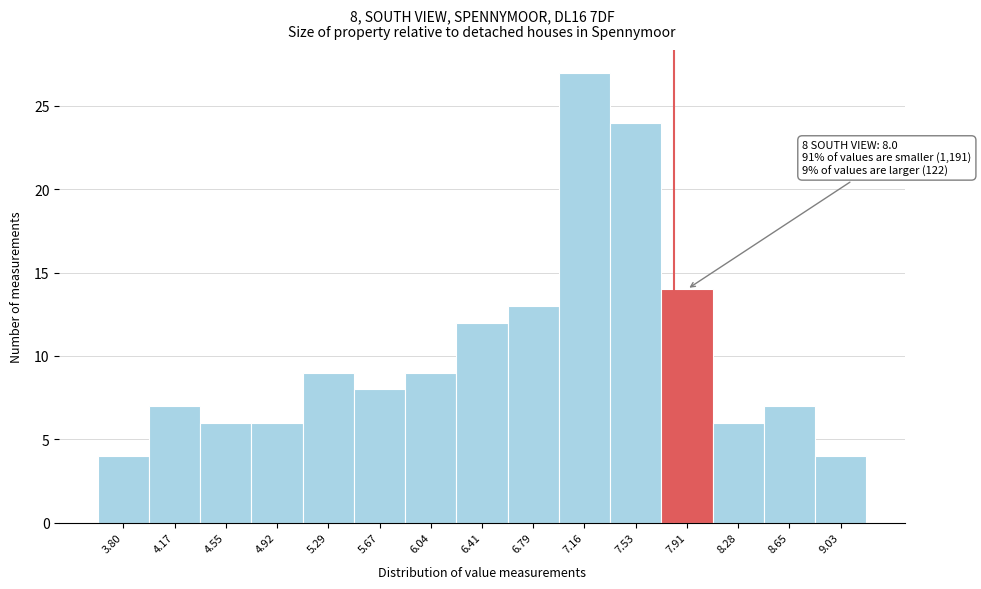

Reading right to left, list all the values displayed in this chart.

9.03=4	8.65=7	8.28=6	7.91=14	7.53=24	7.16=27	6.79=13	6.41=12	6.04=9	5.67=8	5.29=9	4.92=6	4.55=6	4.17=7	3.80=4